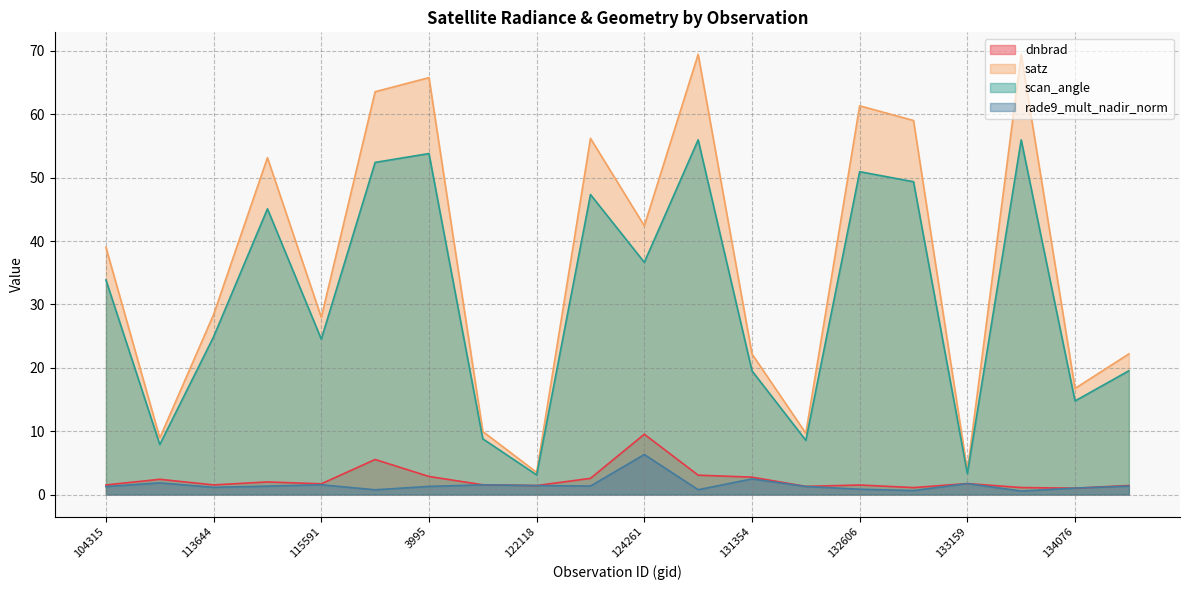

At which category does the chart reach its peak across all series?

5129